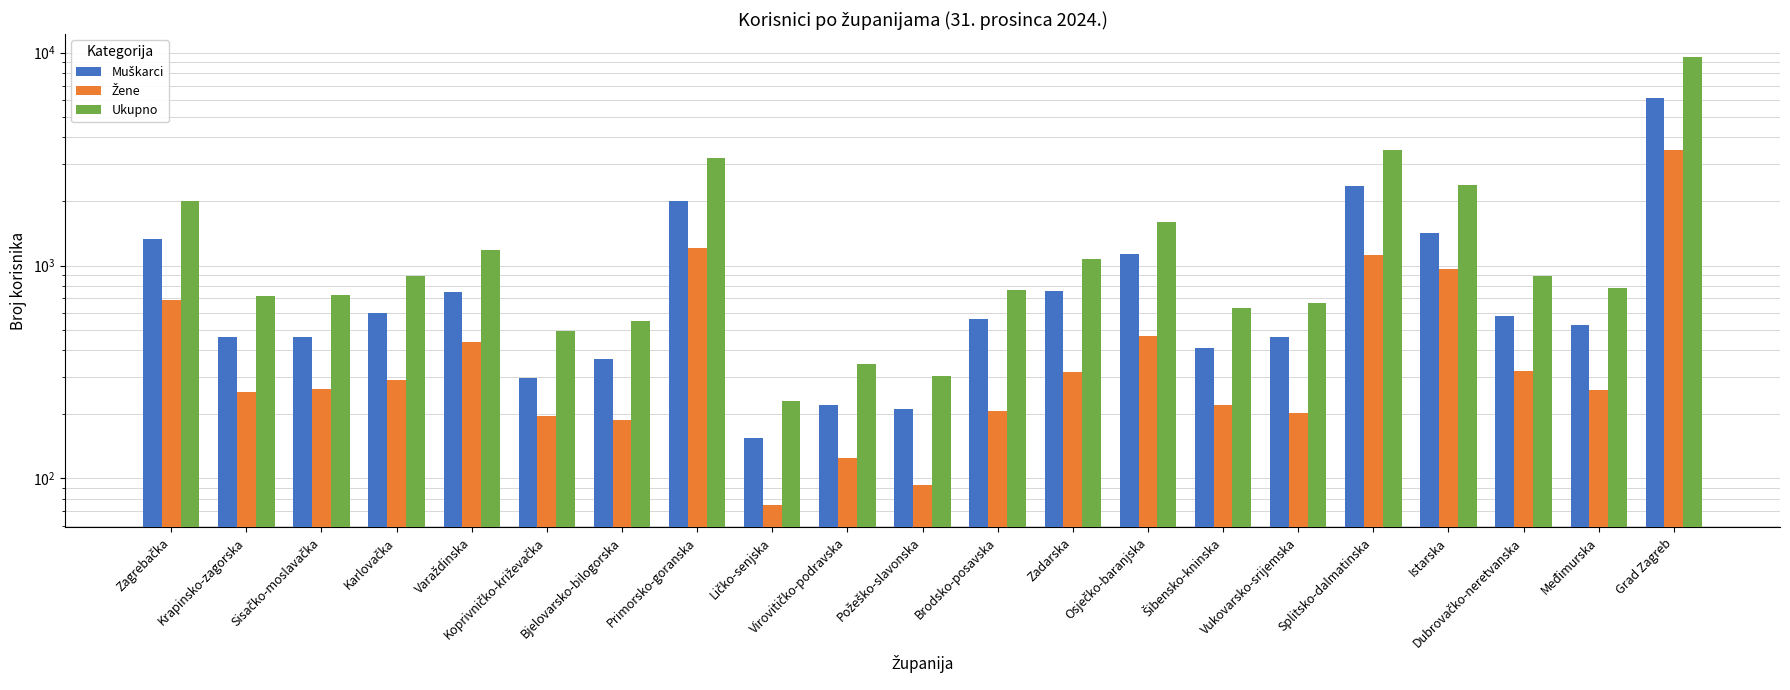

List the series in order of their peak value, lowest first.

Žene, Muškarci, Ukupno